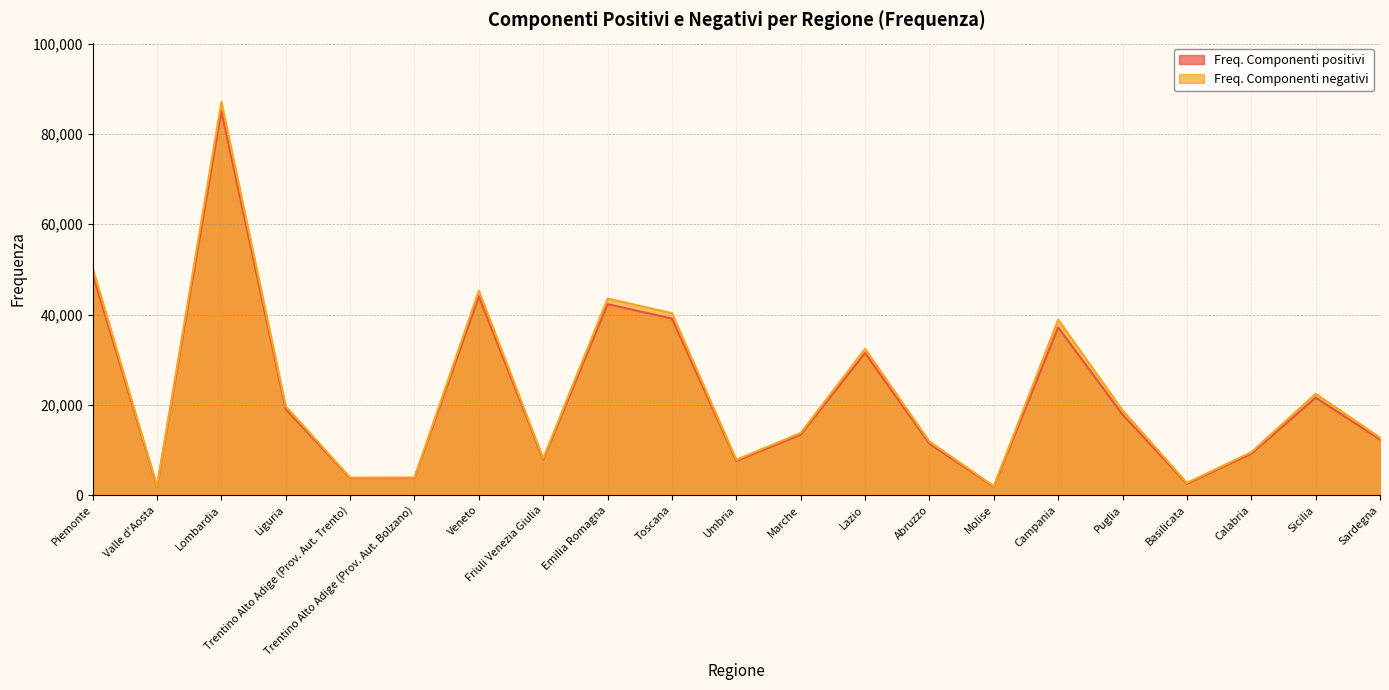

What is the minimum value for Freq. Componenti negativi?

2005